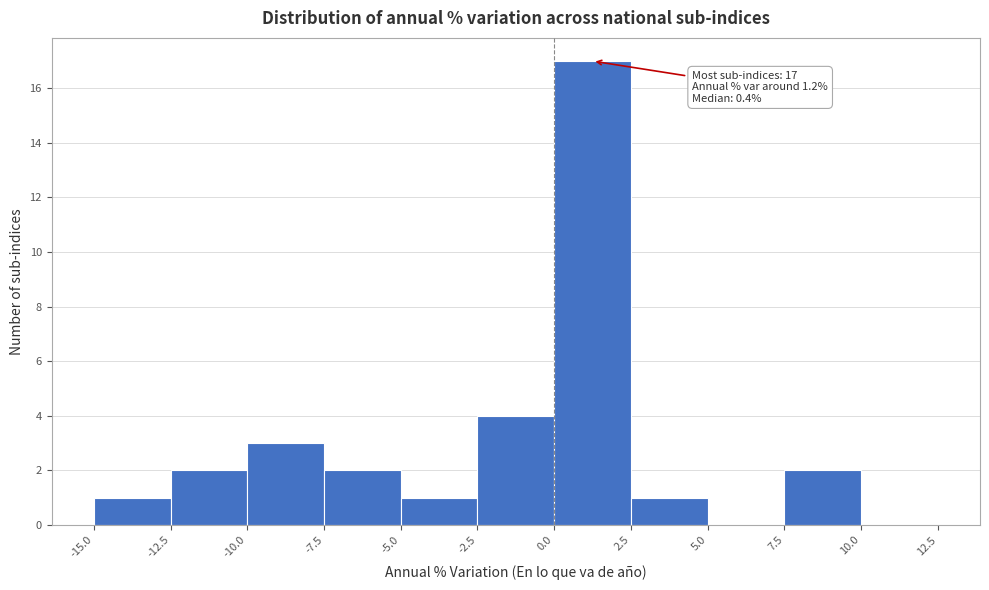

Over which range of the x-axis is the bar tallest?

0.0 to 2.5